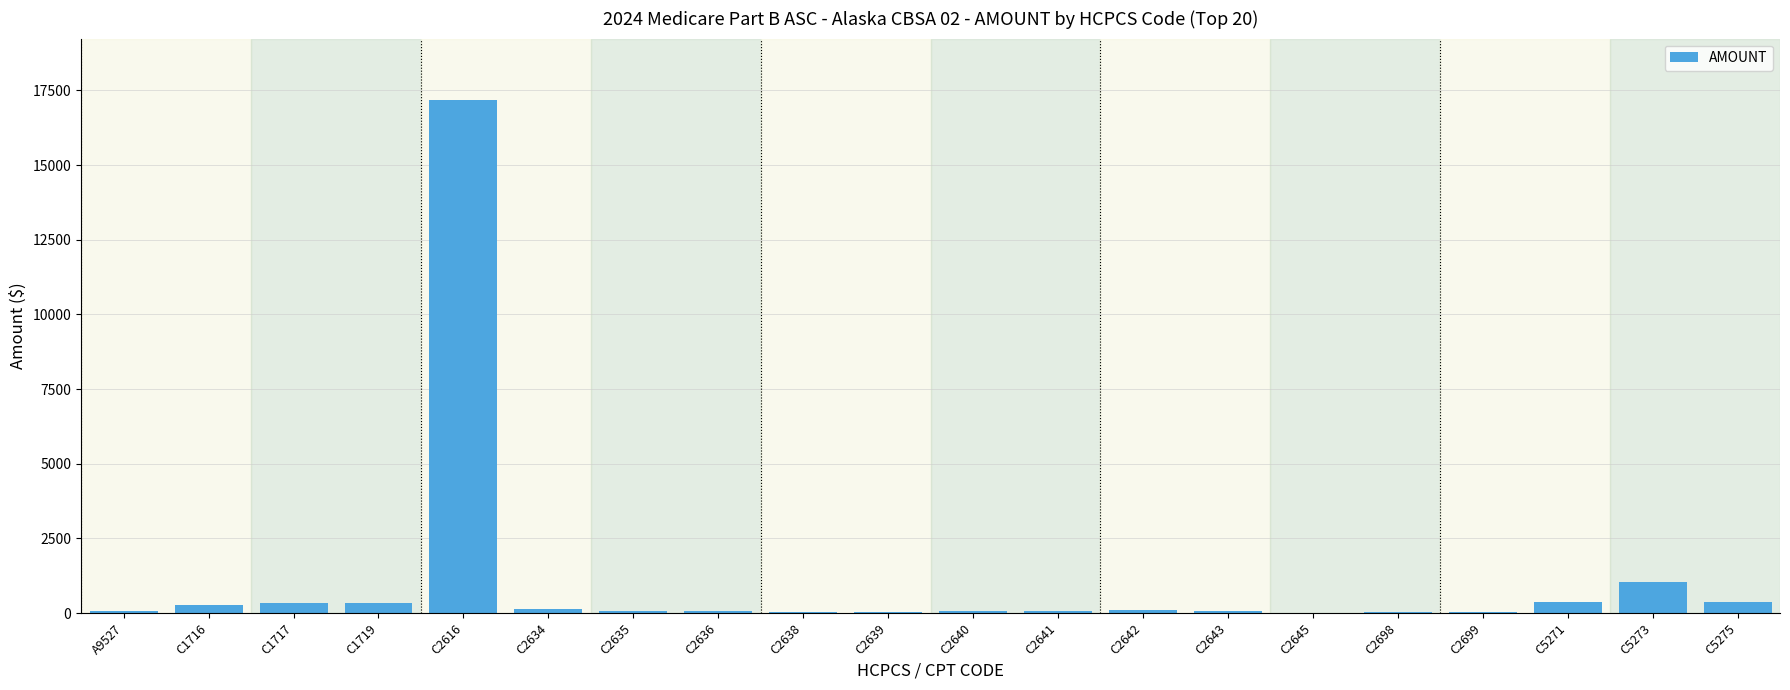

Which label corresponds to the largest value in the chart?

C2616